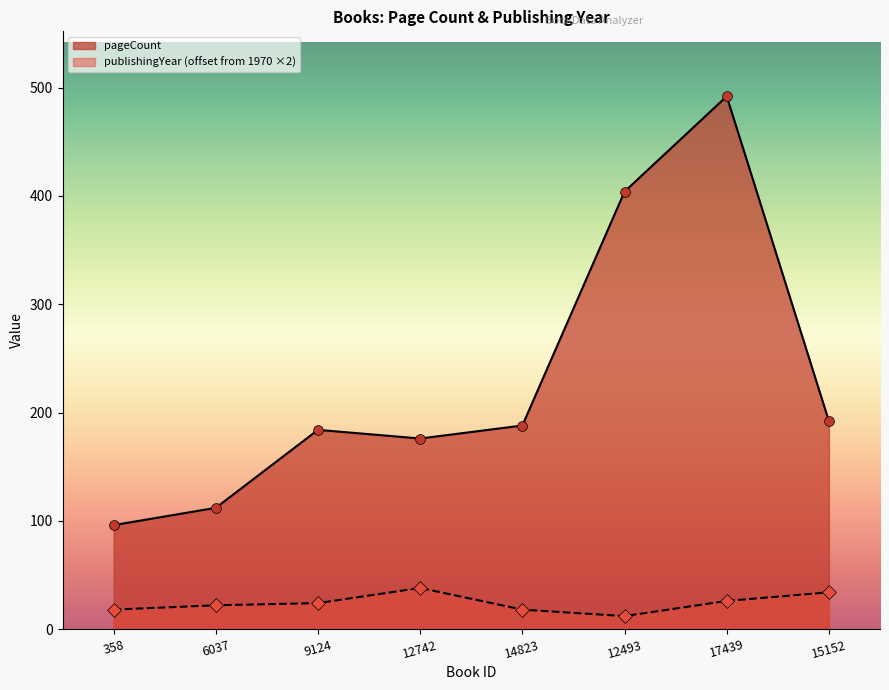

Is the value of pageCount at 15152 greater than the value of publishingYear at 9124?

Yes